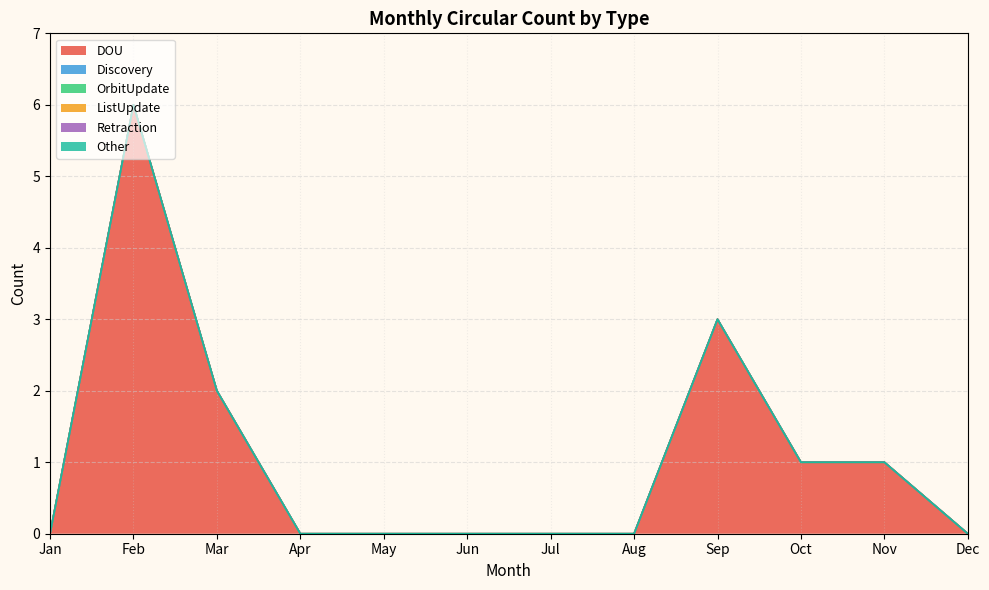

The value of Discovery at May is 0. True or false?

True